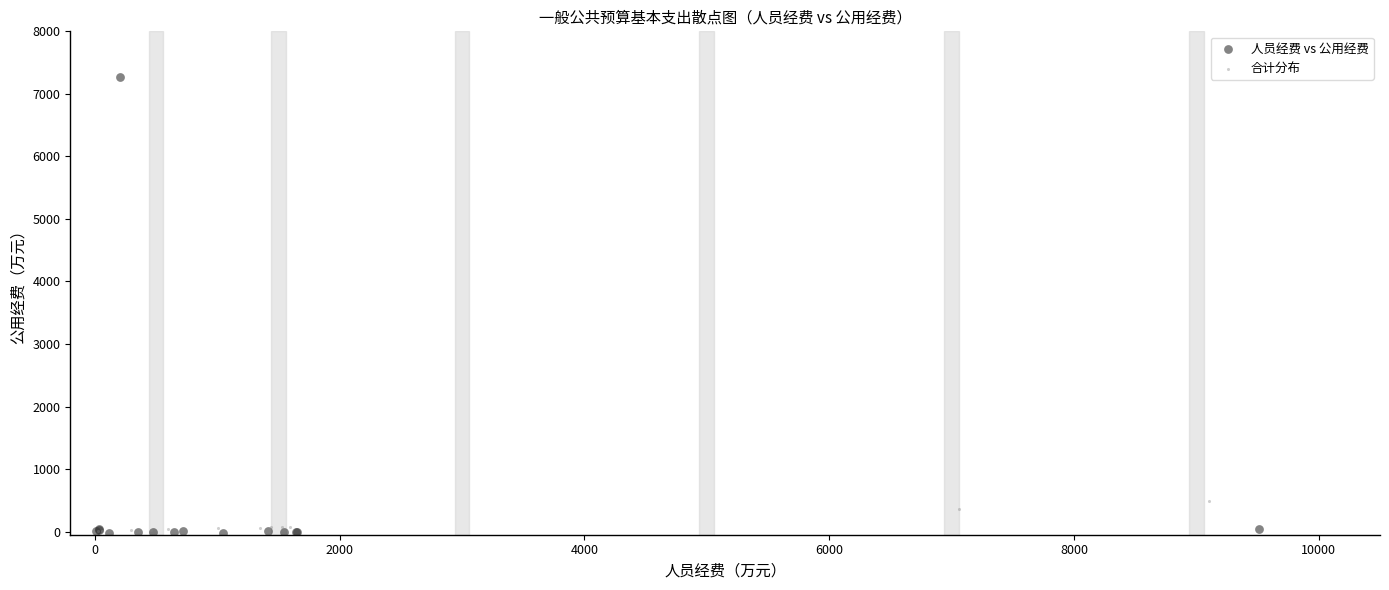

Which series has the largest Y range (max minus min)?

人员经费 vs 公用经费